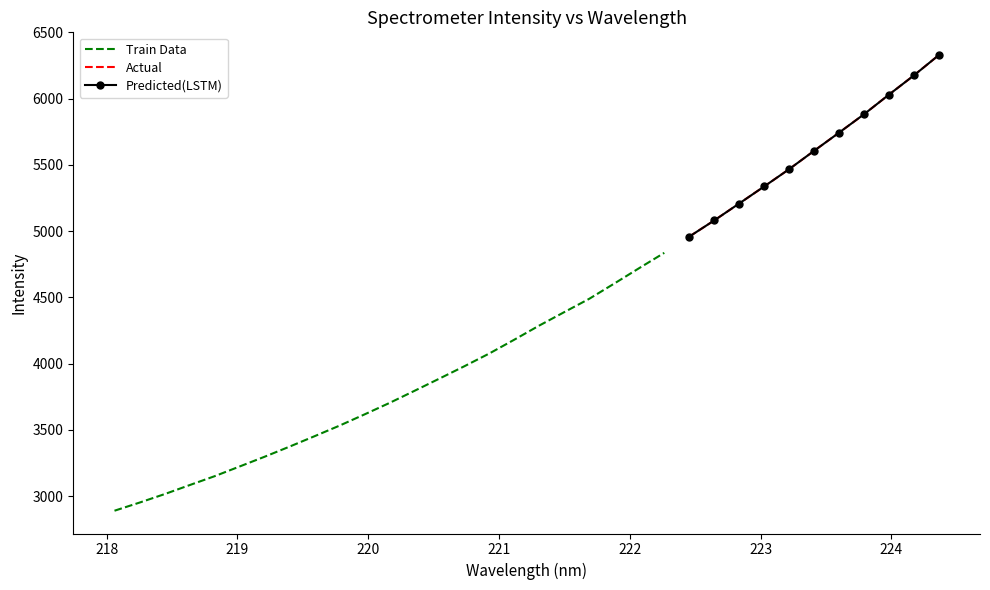

True or false: the data has more than 0 interior local peaks.

False